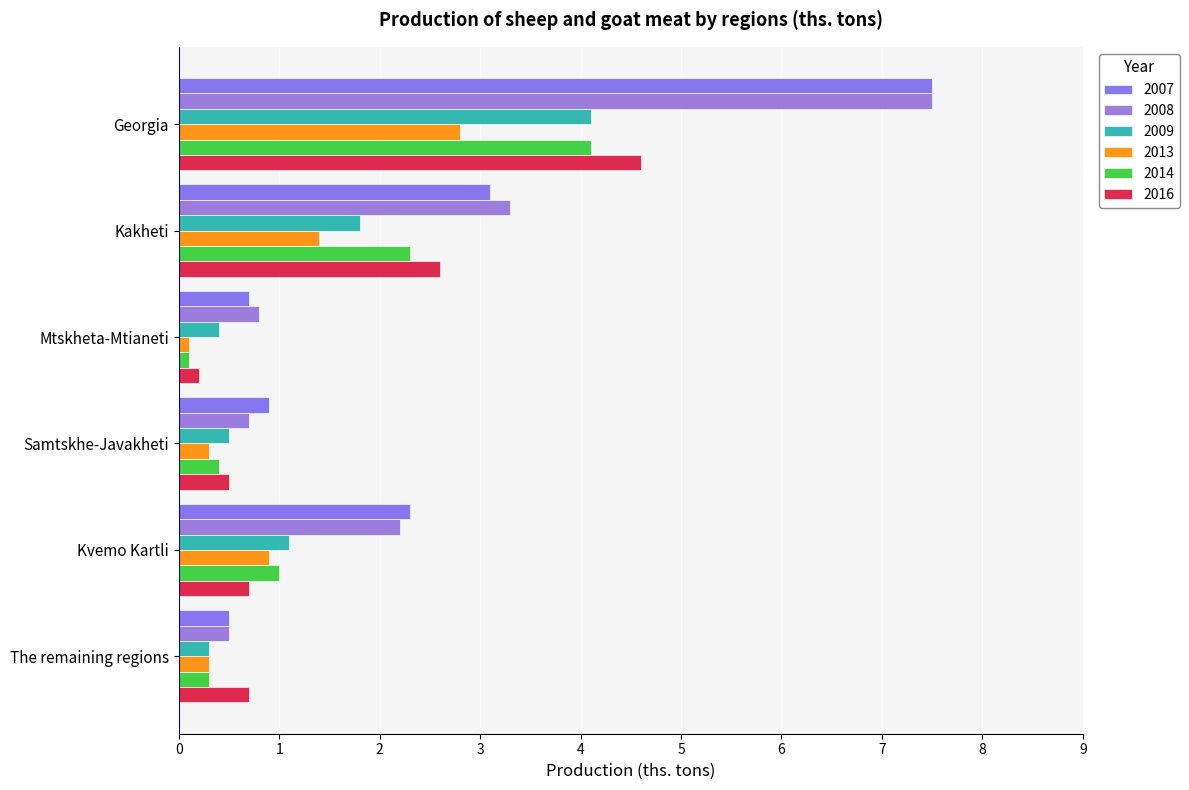

Rank the categories by 2016 value from lowest to highest.

Mtskheta-Mtianeti, Samtskhe-Javakheti, Kvemo Kartli, The remaining regions, Kakheti, Georgia